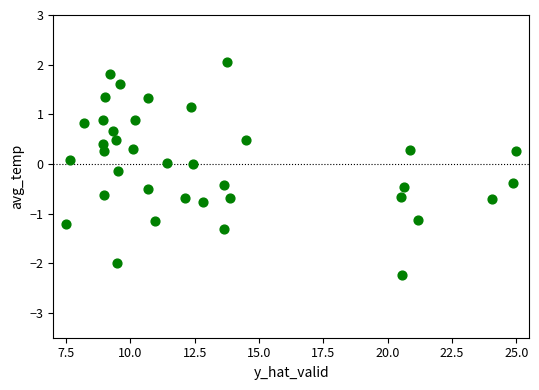

What is the range of Y values (max minus min)?

4.3